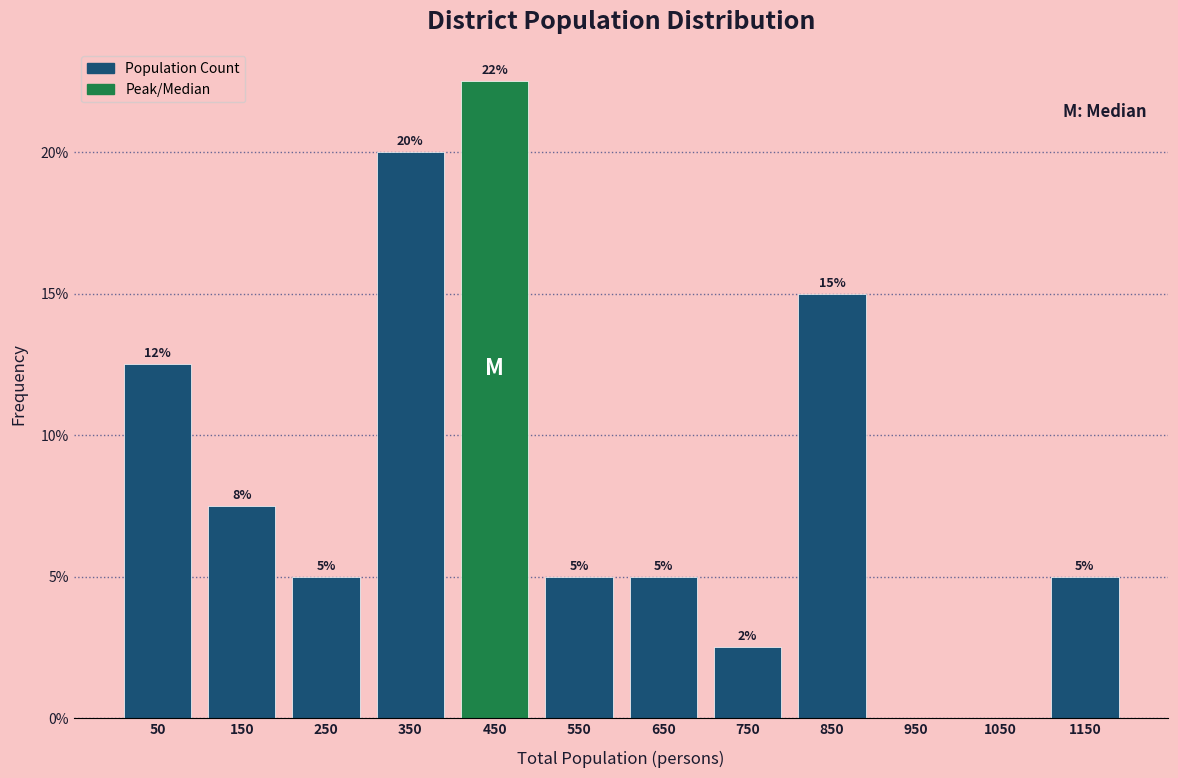

What is the greatest value displayed?

22.5